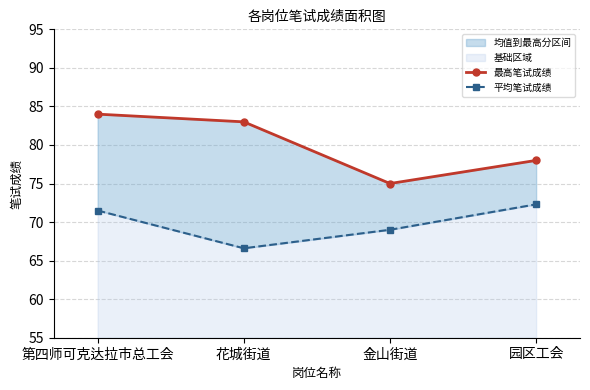

What is the highest value of the 平均笔试成绩 series?

72.3